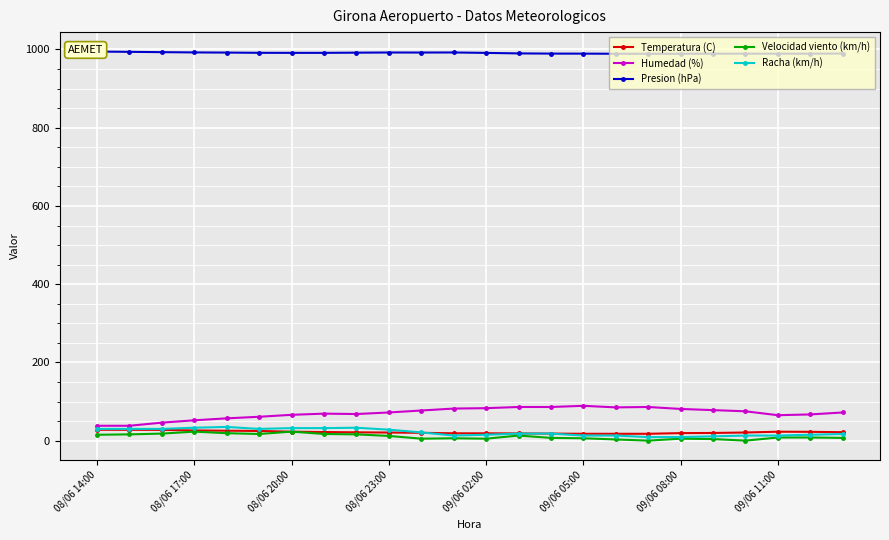

What position from the right is 08/06 14:00?

24